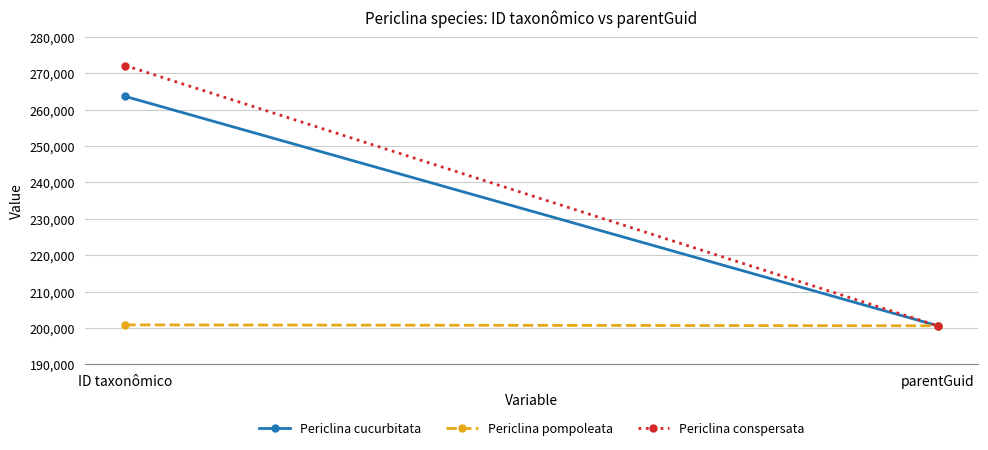

What is the difference between the maximum and minimum values in the Periclina pompoleata series?

259